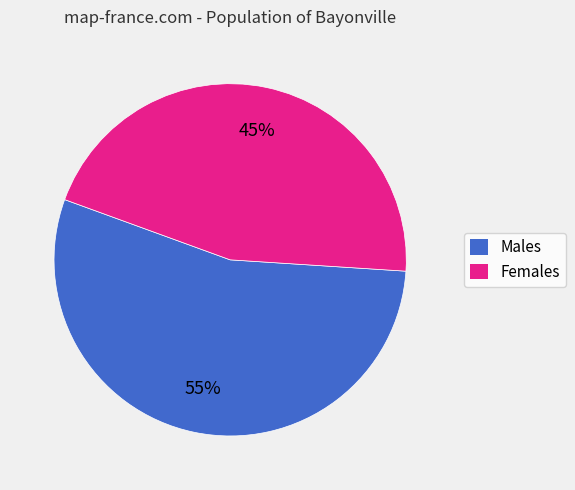

To the nearest percent, what is the average slice percentage?

50%